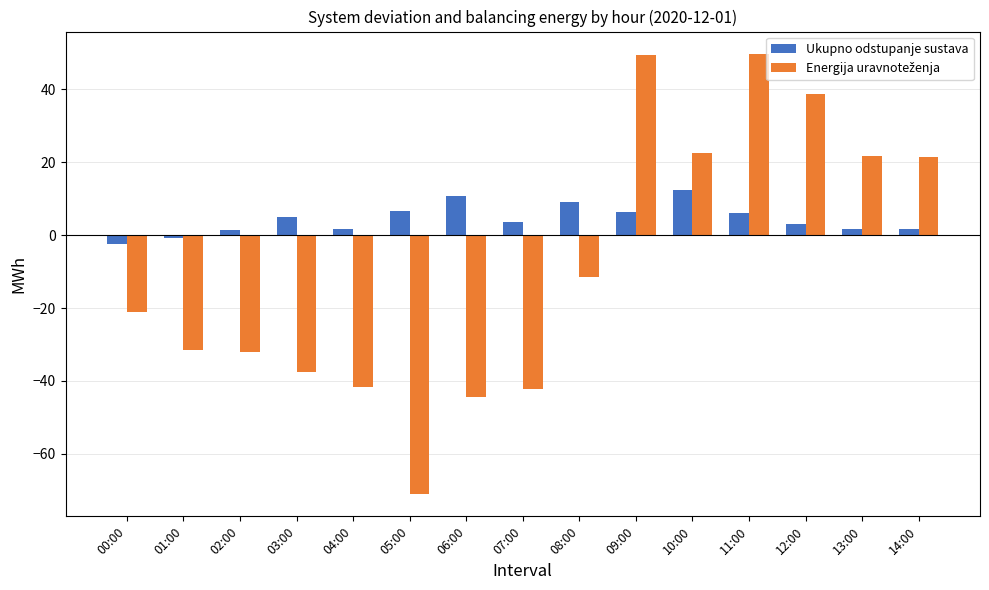

How many values in Ukupno odstupanje sustava are below zero?

2